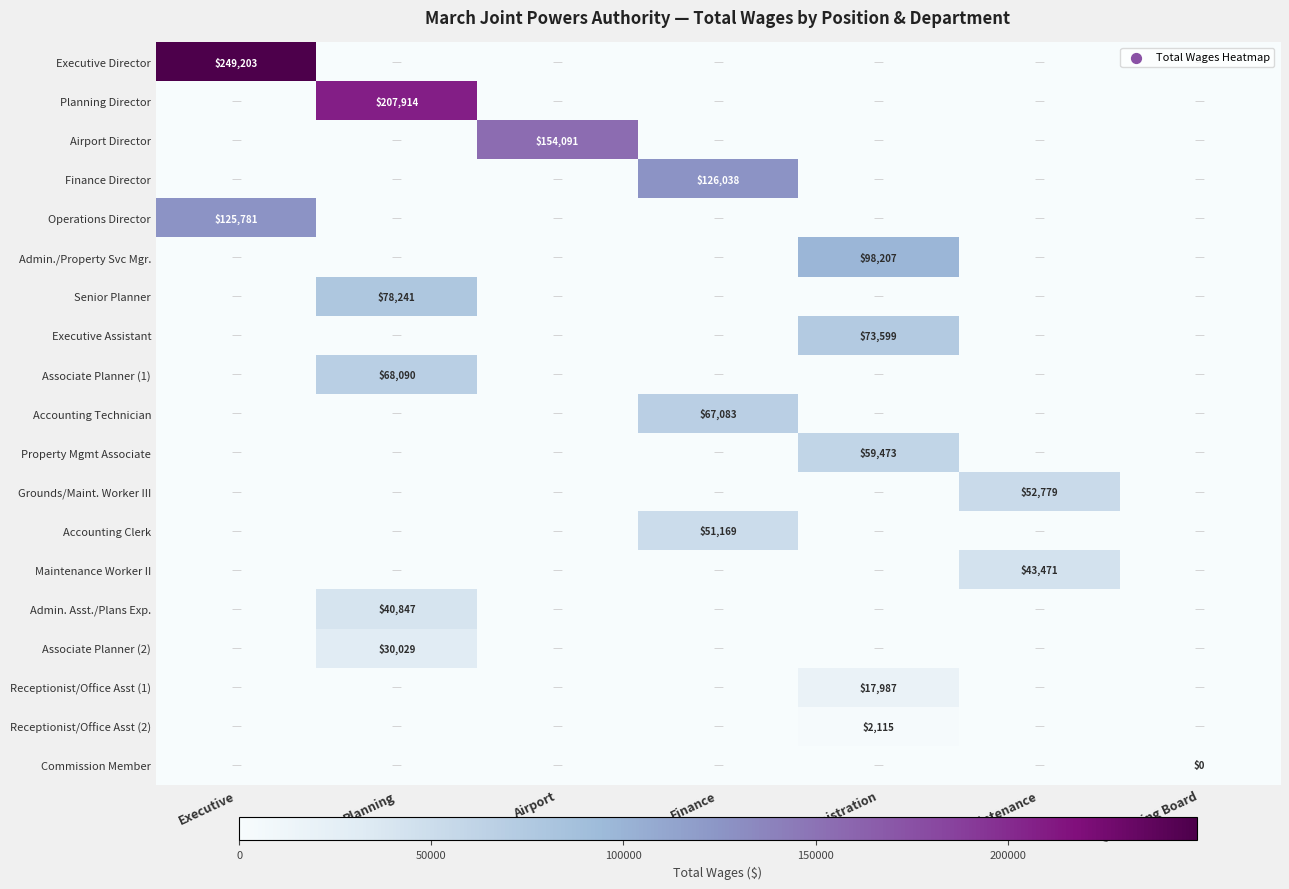

The Airport Director series shows 0 at Maintenance. True or false?

True